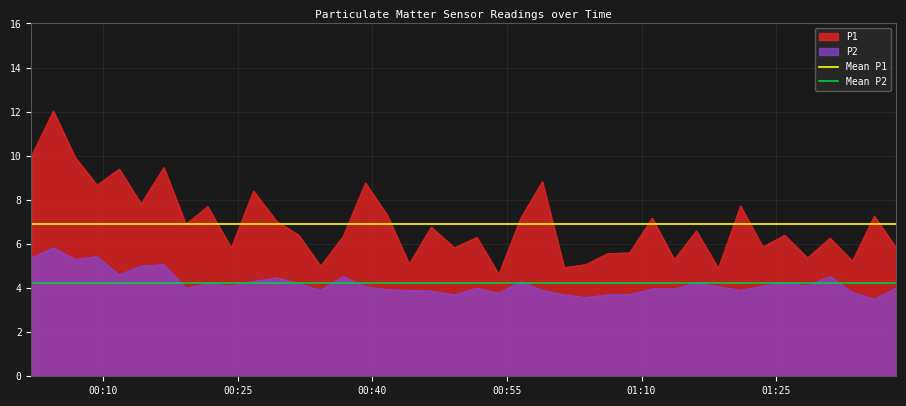

What is the lowest value of the P1 series?

4.6